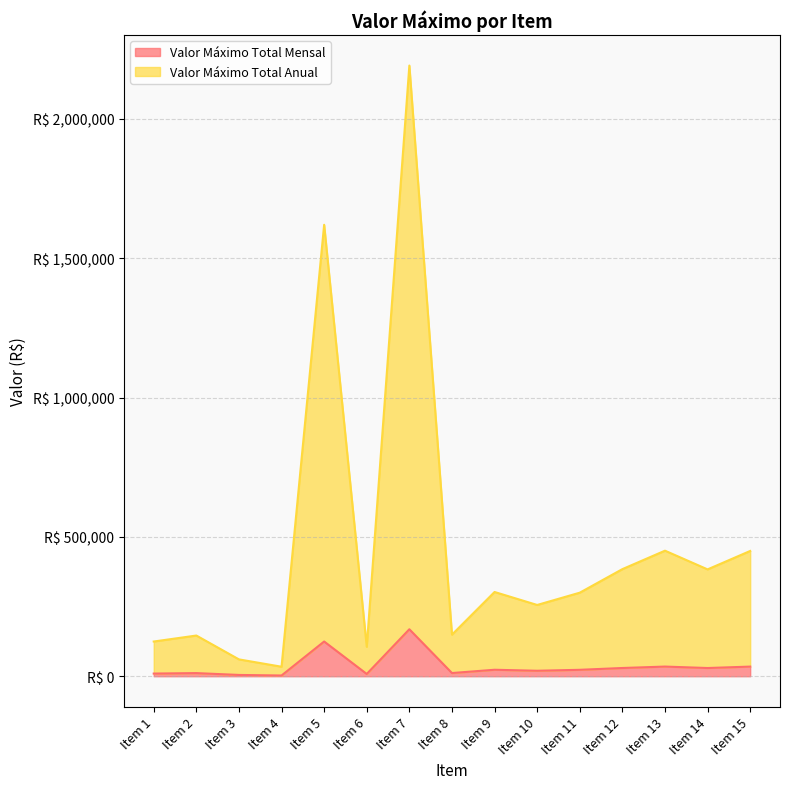

What is the value of the Valor Máximo Total Mensal point at the 15th from the left?

34573.9